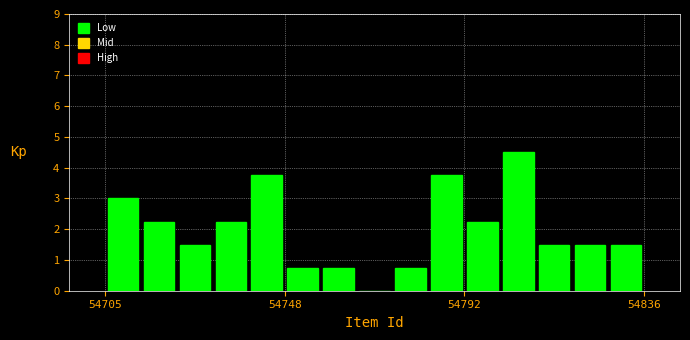

Read against the x-axis, roughly where is the centre of the tallest bar?

54805